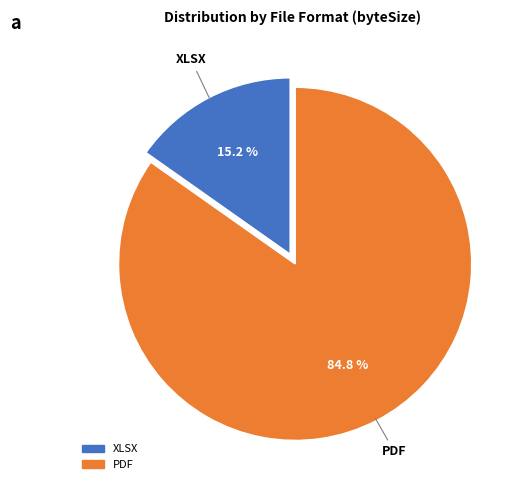

To the nearest percent, what is the difference between the XLSX and PDF slice percentages?

70%